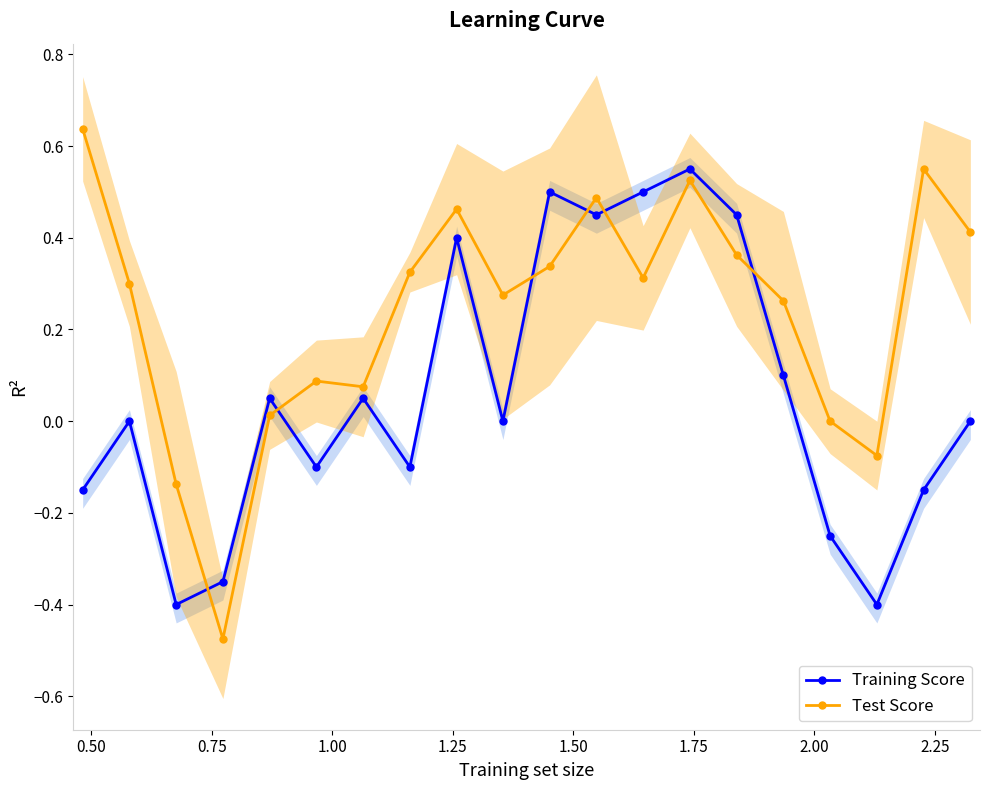

How many interior local valleys does the Test Score series have?

5